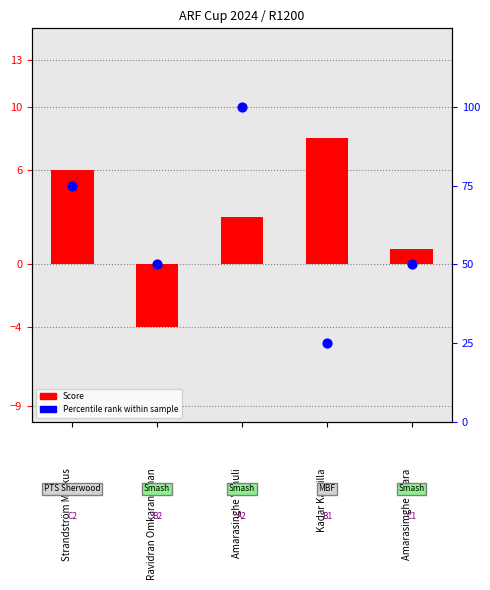

Which series has the largest Y range (max minus min)?

Percentile rank